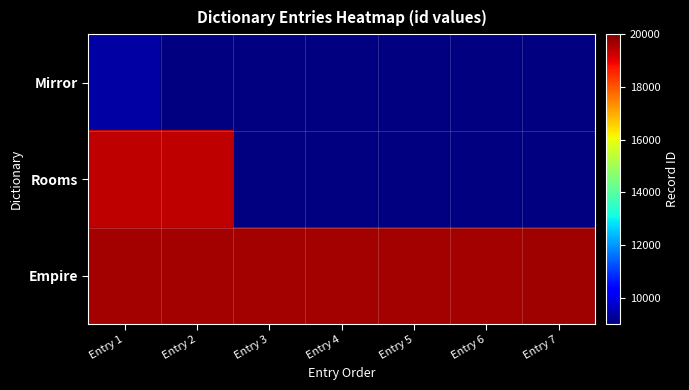

What is the maximum value shown in the chart?

19657.0